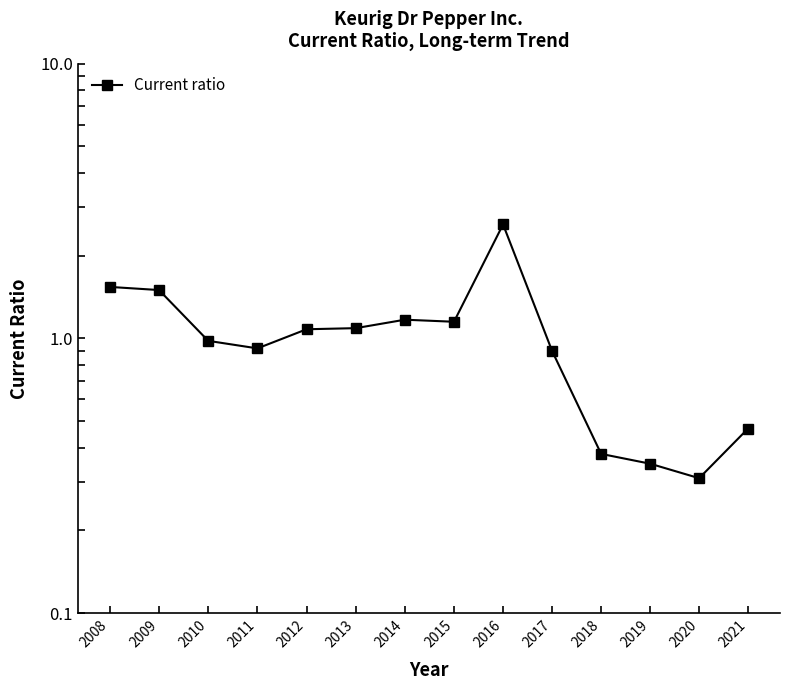

What is the ratio of the value at 2009 to the value at 2016?

0.6